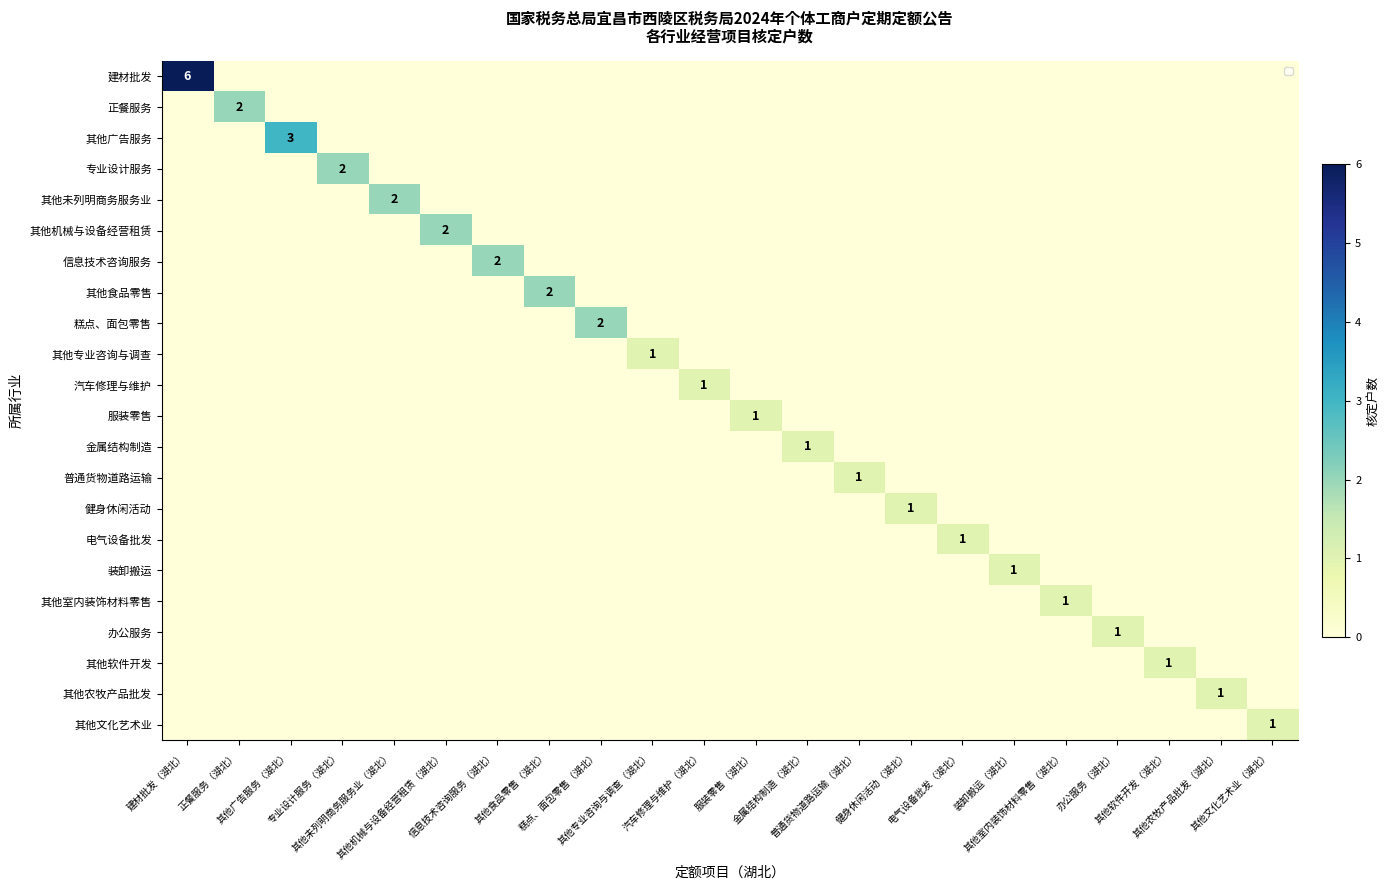

How many categories are shown in the chart?

22